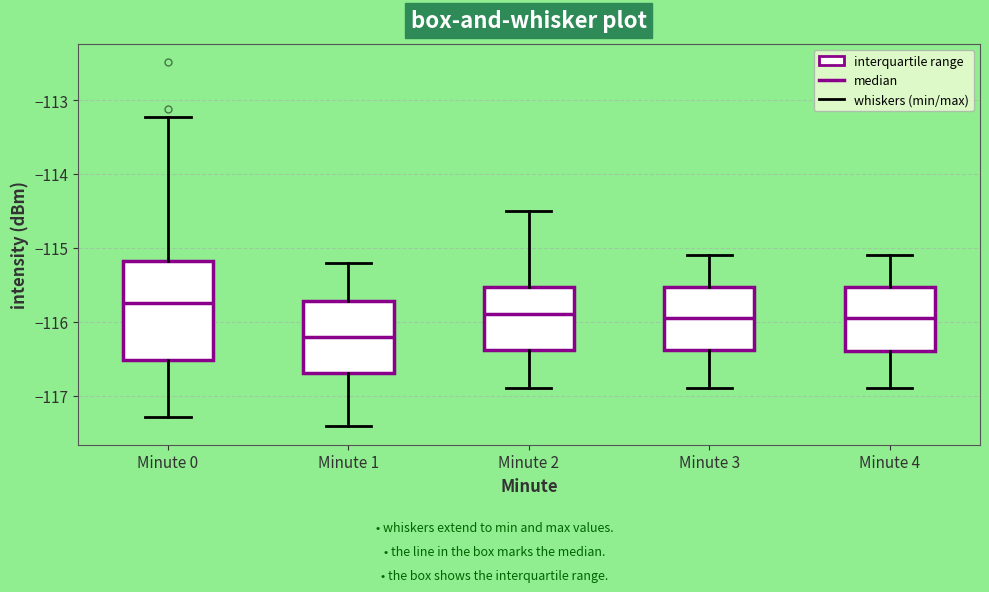

Reading left to right, transcribe this box plot: for each box, give where its median line is, the range the box spans, and where its two whiskers end, as read against the y-axis. The values are not printed on the chart, so give them approximately, as read against the axis.

Minute 0: median -115.7, box -116.5 to -115.2, whiskers -117.3 to -113.2
Minute 1: median -116.2, box -116.7 to -115.7, whiskers -117.4 to -115.2
Minute 2: median -115.9, box -116.4 to -115.5, whiskers -116.9 to -114.5
Minute 3: median -115.9, box -116.4 to -115.5, whiskers -116.9 to -115.1
Minute 4: median -115.9, box -116.4 to -115.5, whiskers -116.9 to -115.1